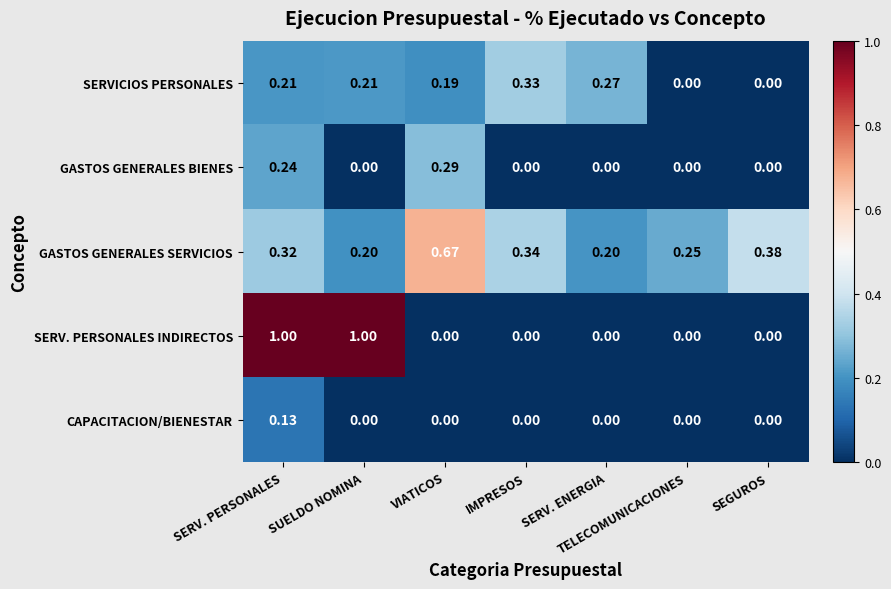

Between VIATICOS and TELECOMUNICACIONES, which series saw the biggest shift?

GASTOS GENERALES SERVICIOS